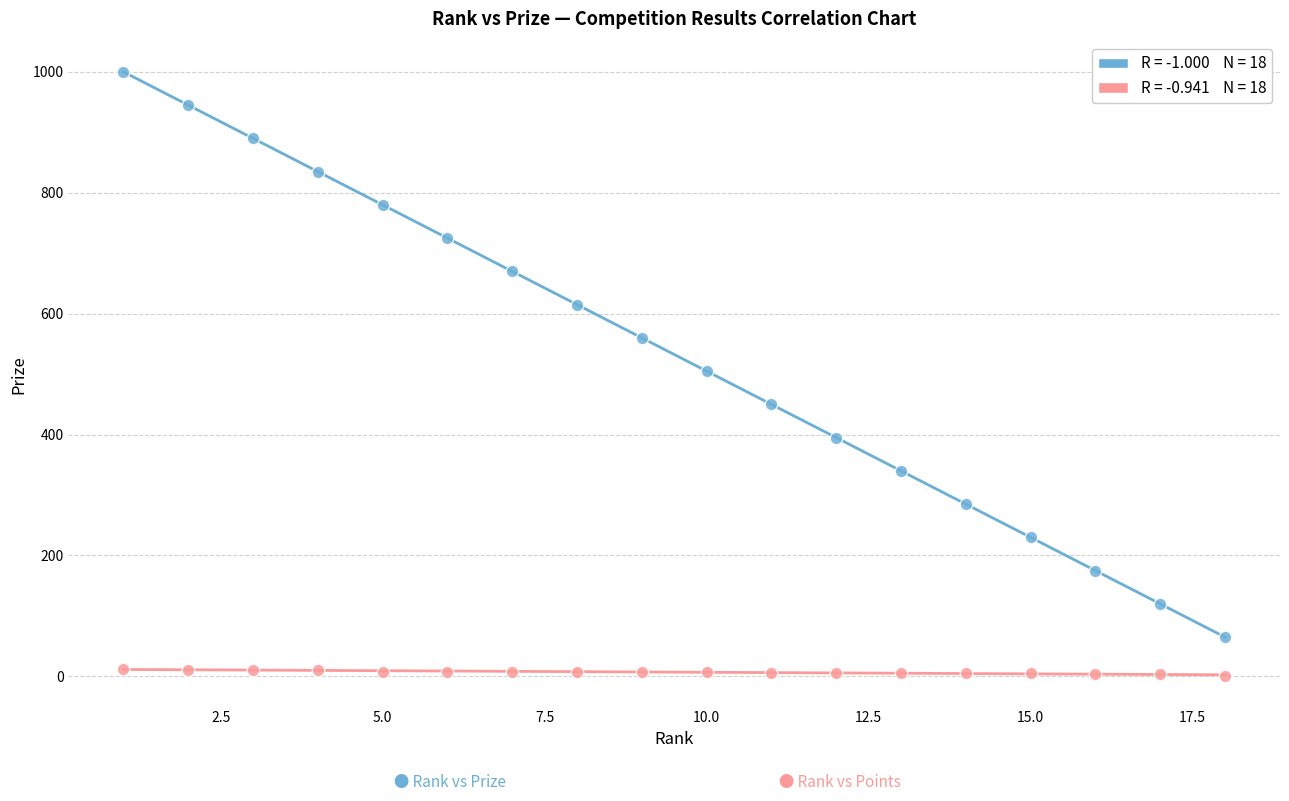

Across all data points, what is the range of Y values (max minus min)?

1000